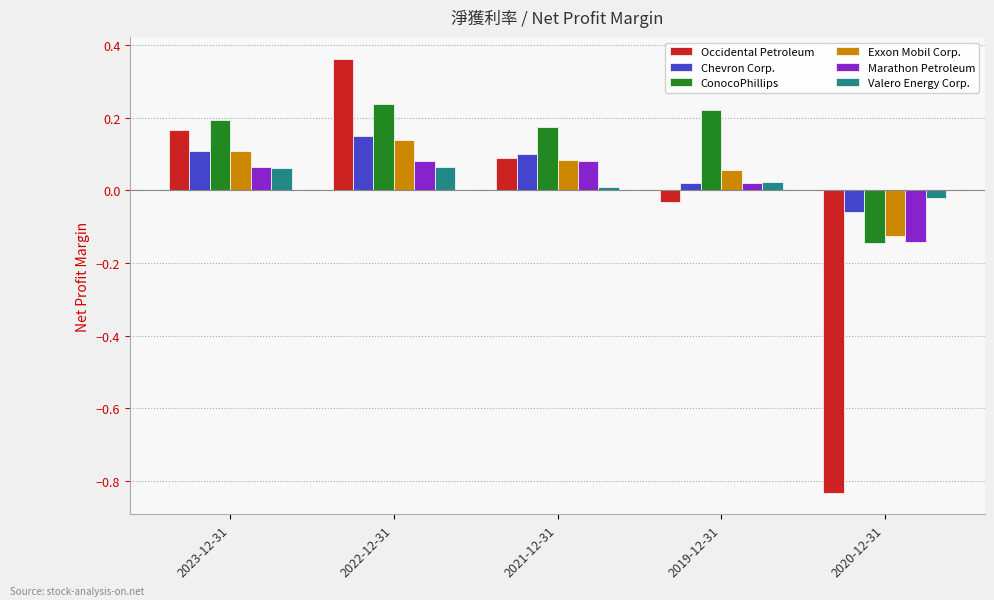

Which series has the widest spread of values?

Occidental Petroleum